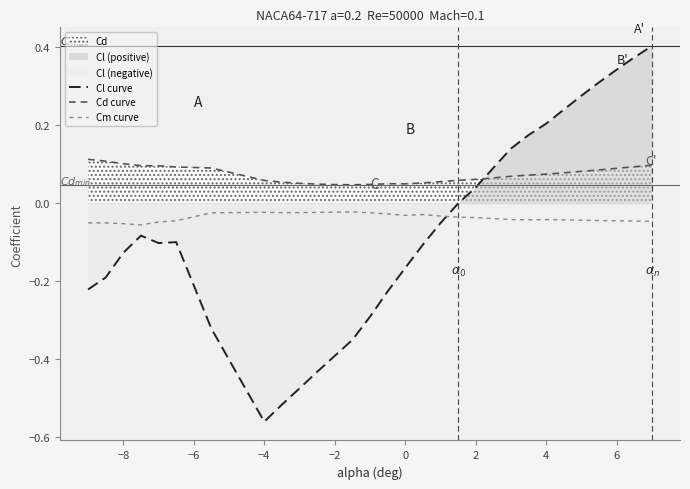

True or false: Cd curve and Cm curve intersect in this chart.

False